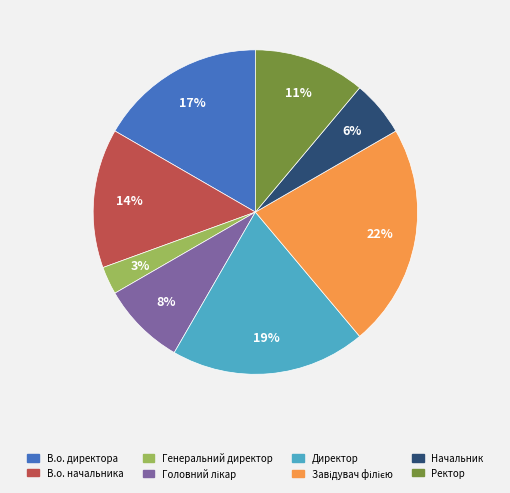

How many slices are in this pie chart?

8